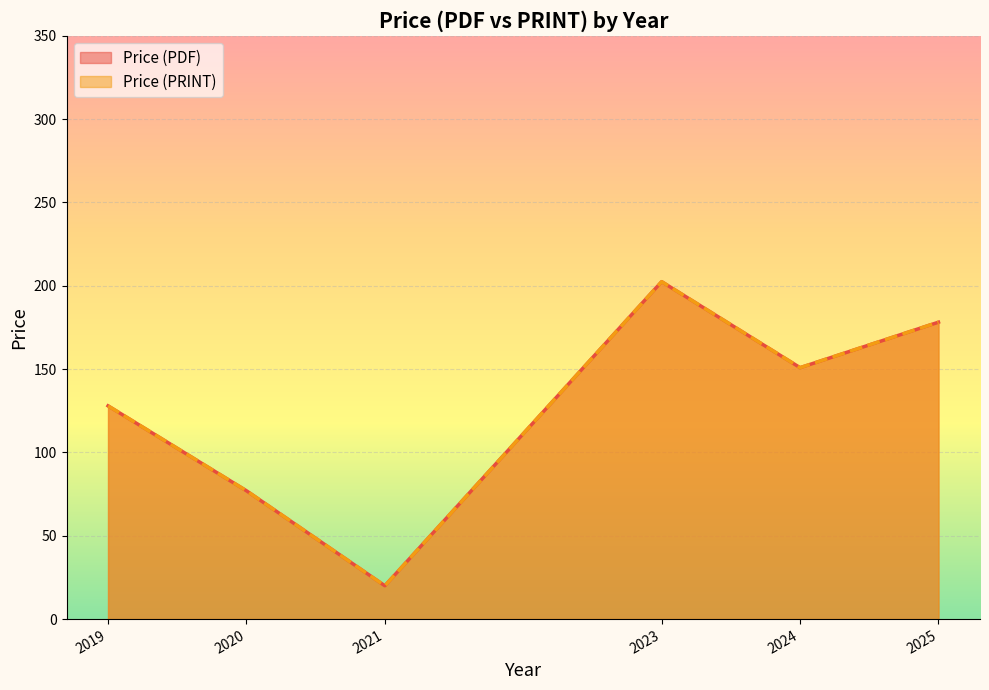

Which series has the largest range (max minus min)?

Price (PDF)